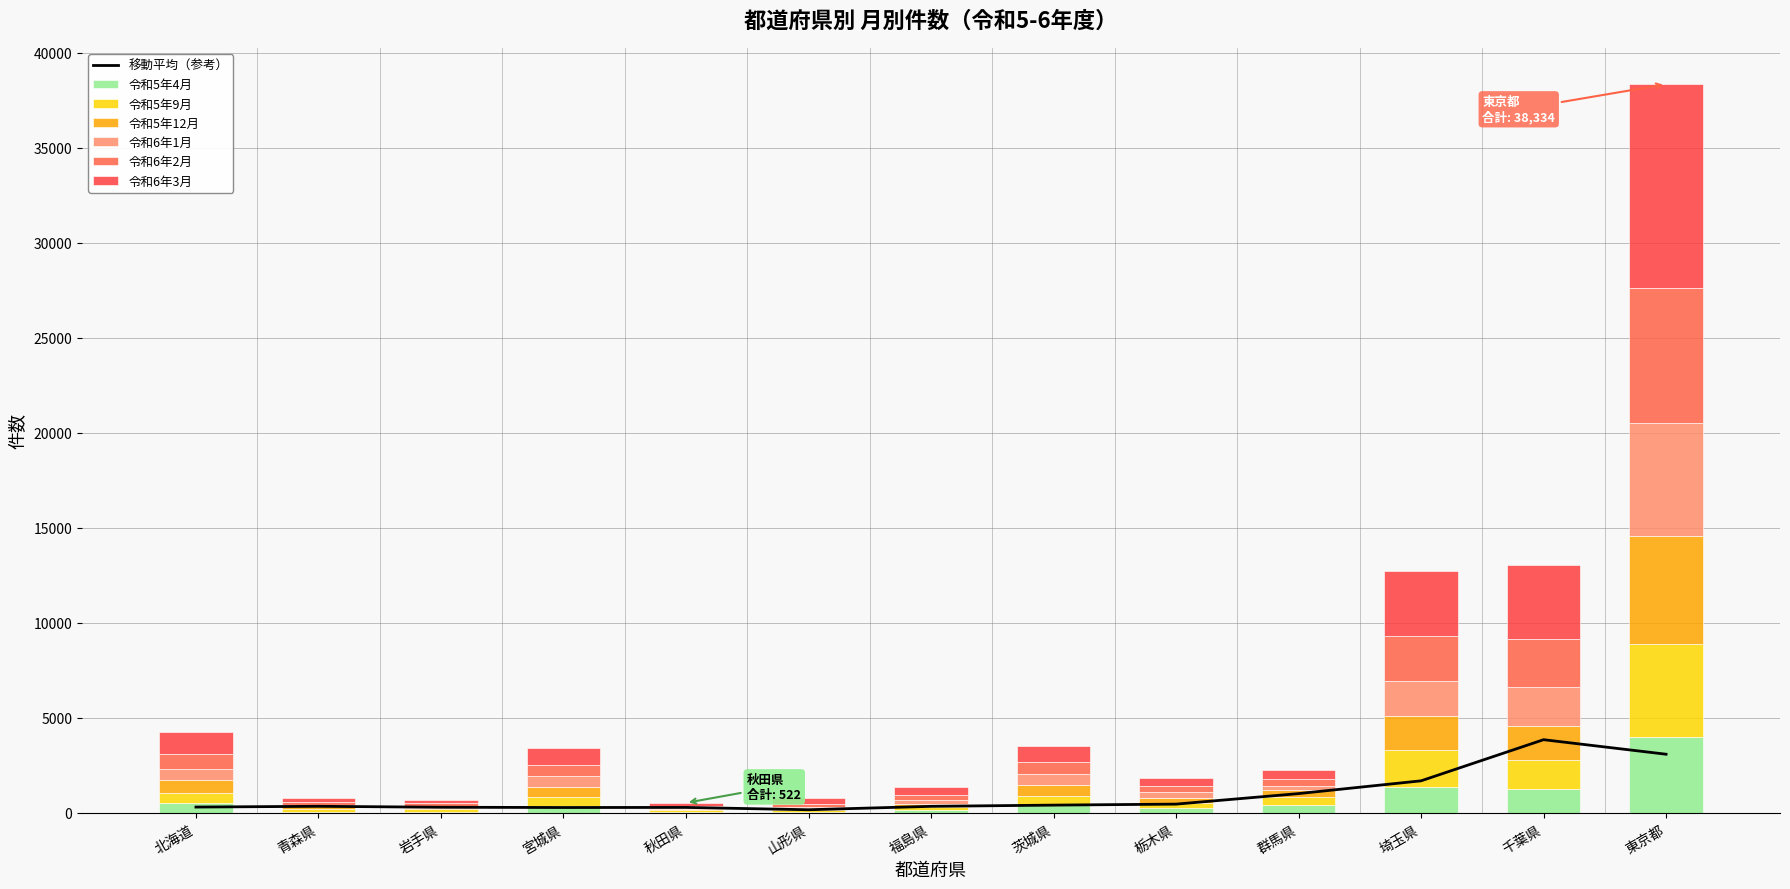

How many data points in 令和6年2月 are above 363?

6